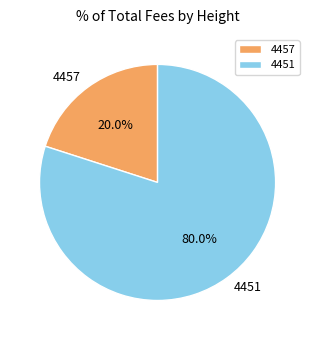

True or false: 4457 accounts for 10% of the total.

False